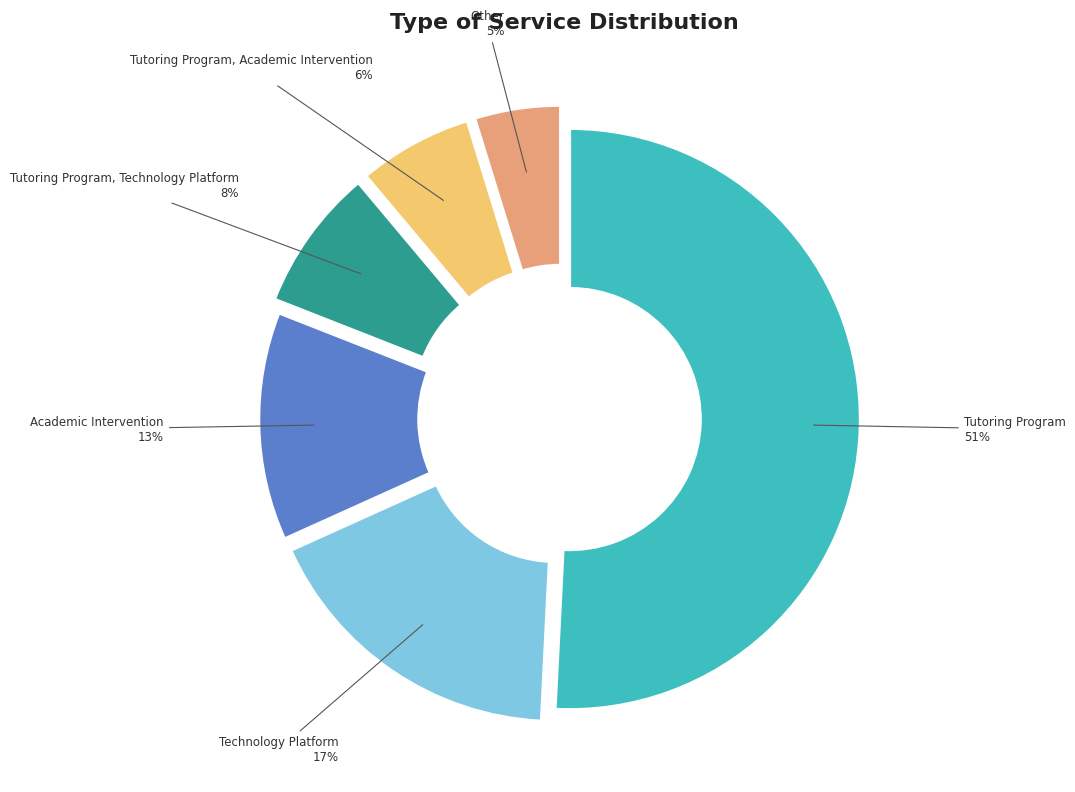

To the nearest percent, what is the difference between the largest and smallest slice percentages?

46%